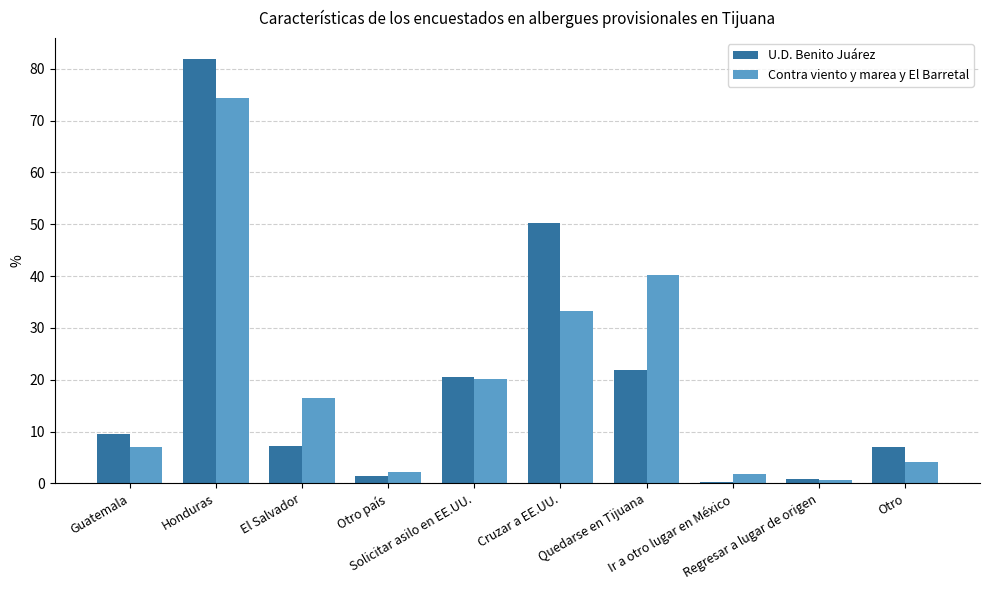

What is the maximum value for U.D. Benito Juárez?

81.8